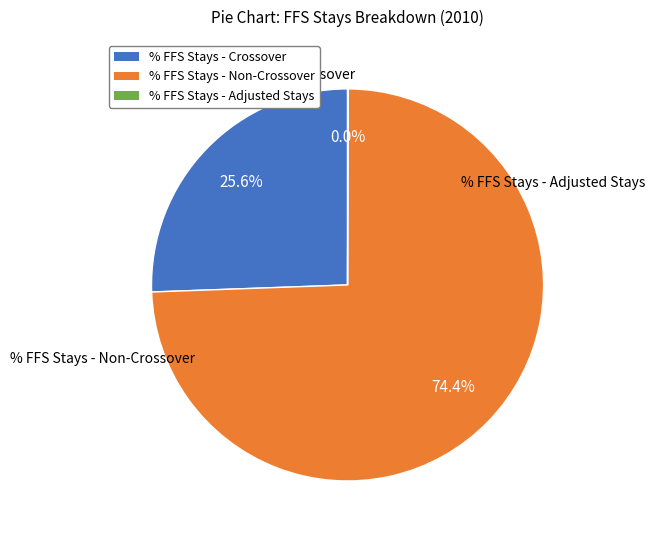

Which category has the biggest portion of the pie?

% FFS Stays - Non-Crossover